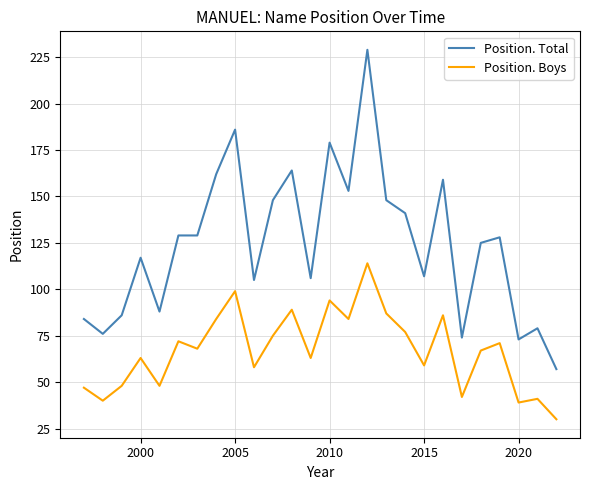

True or false: Position. Boys and Position. Total intersect in this chart.

False